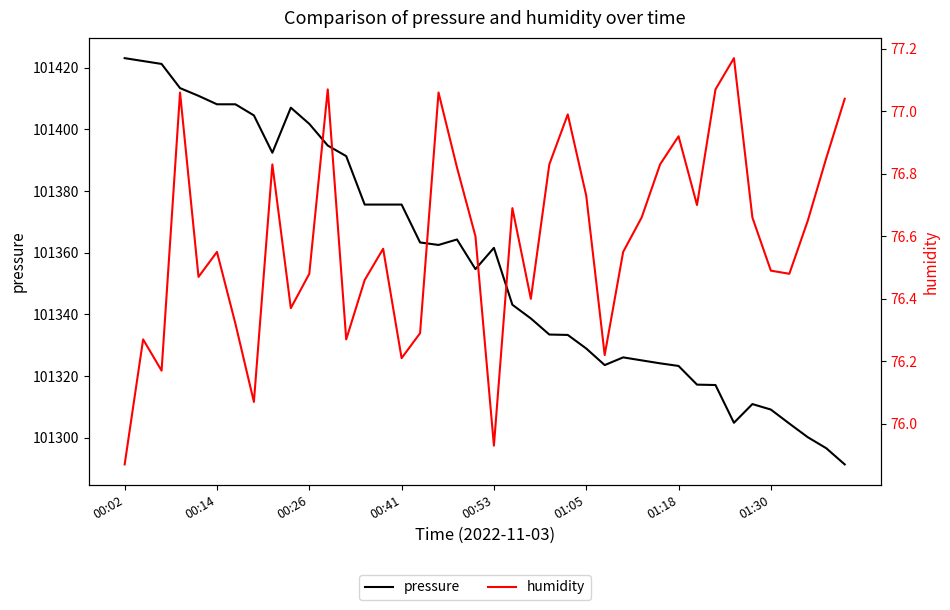

Does the chart have visible grid lines?

No